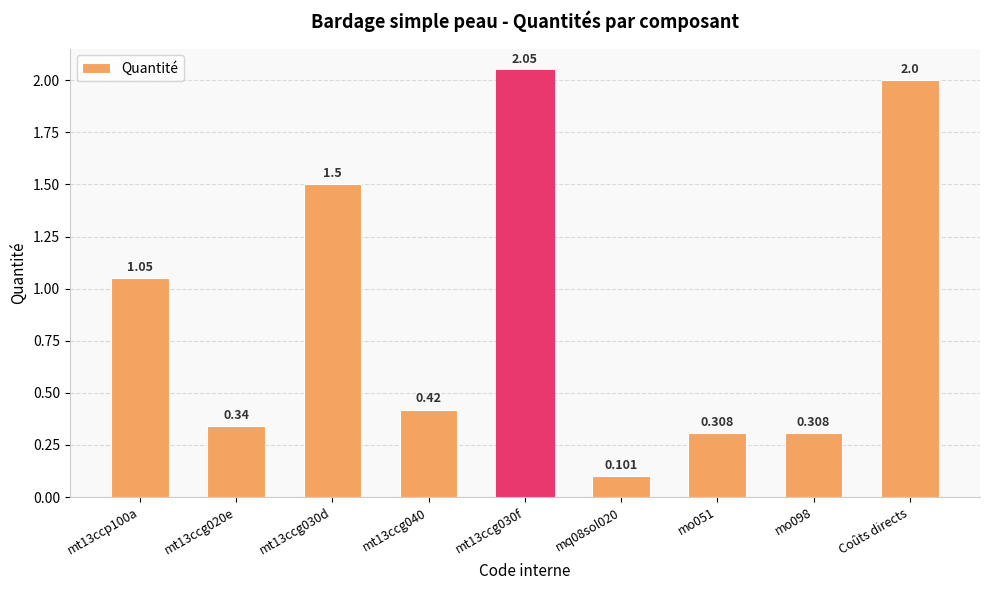

Are the bars horizontal?

No